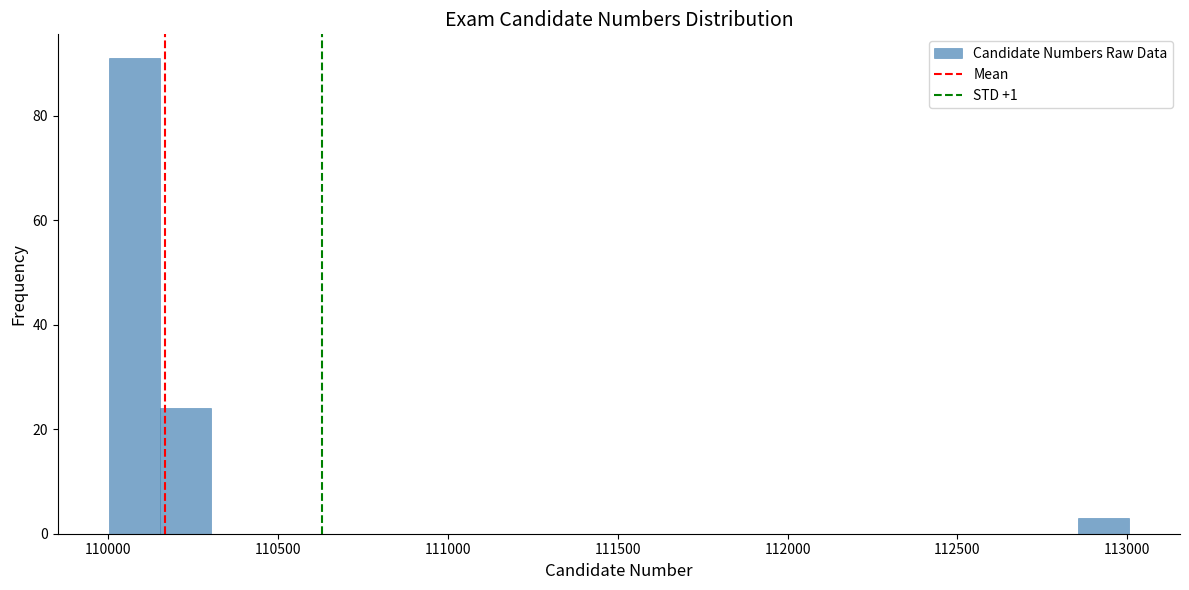

Read against the x-axis, roughly where is the centre of the tallest bar?

110100